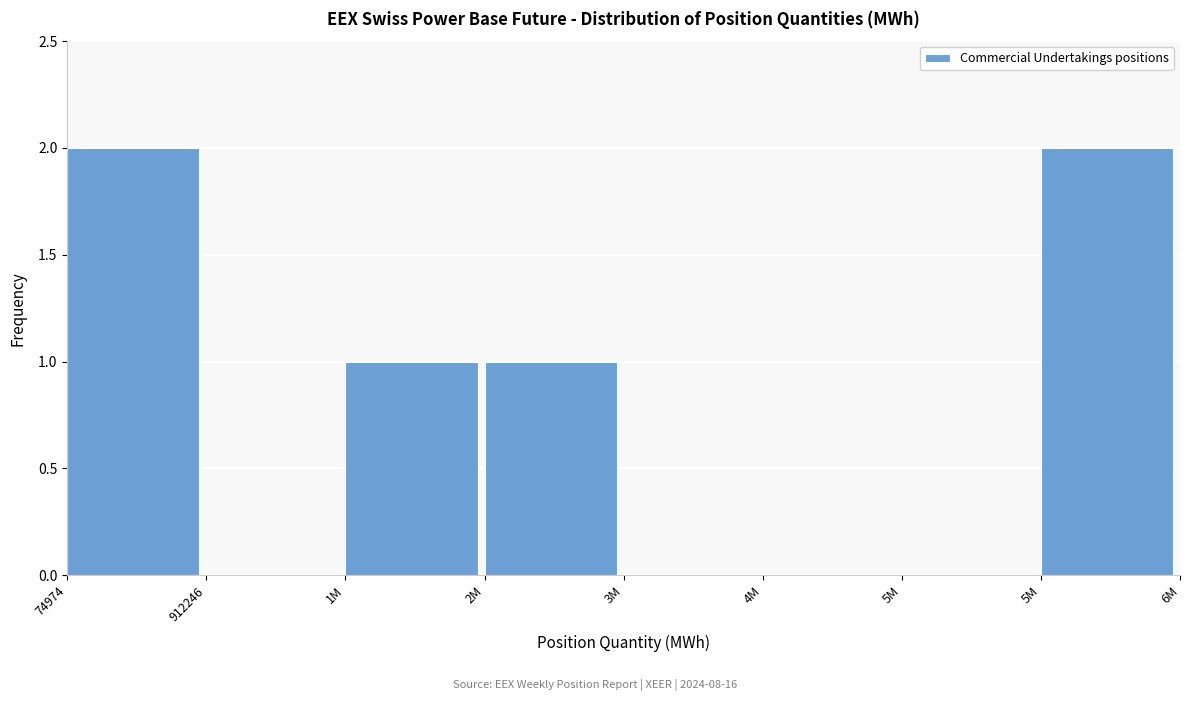

How many series are shown in this chart?

1